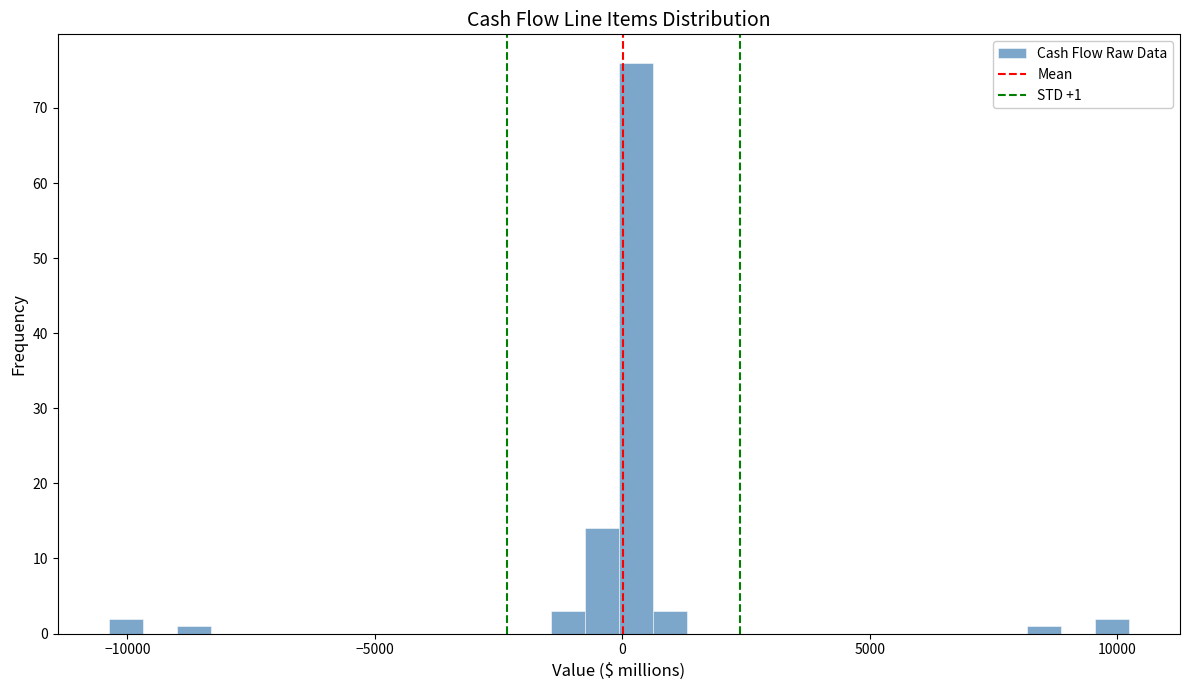

Read against the x-axis, roughly where is the centre of the tallest bar?

500